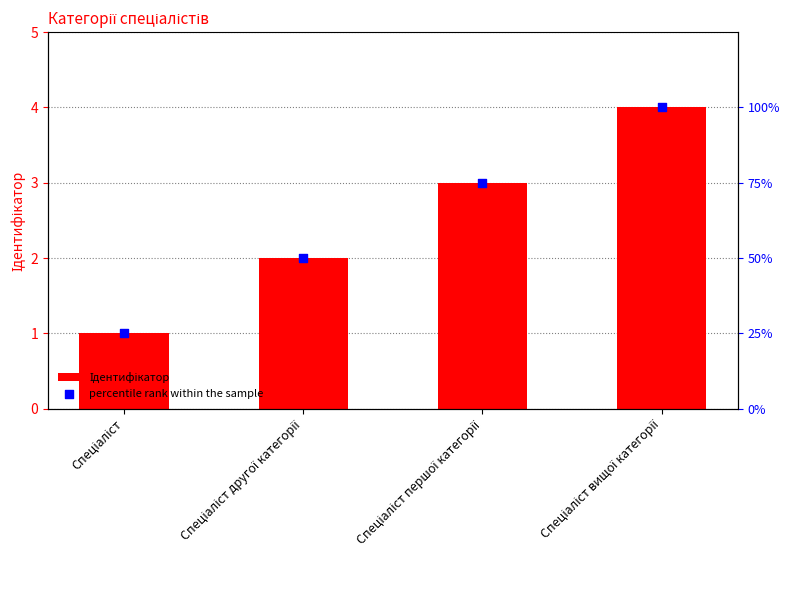

At which category is the sum across all series the highest?

Спеціаліст вищої категорії